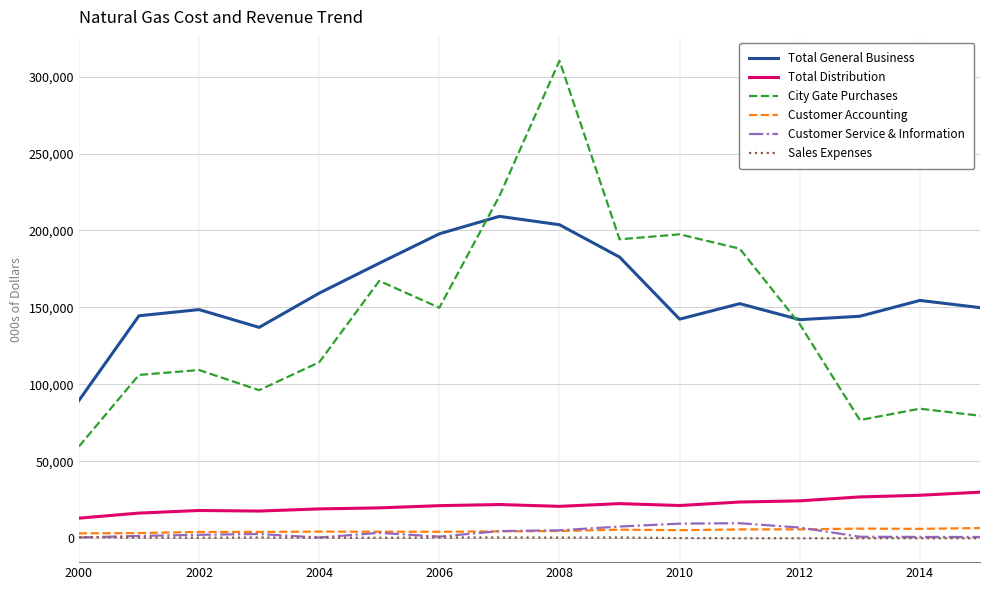

What is the greatest value displayed?

310276